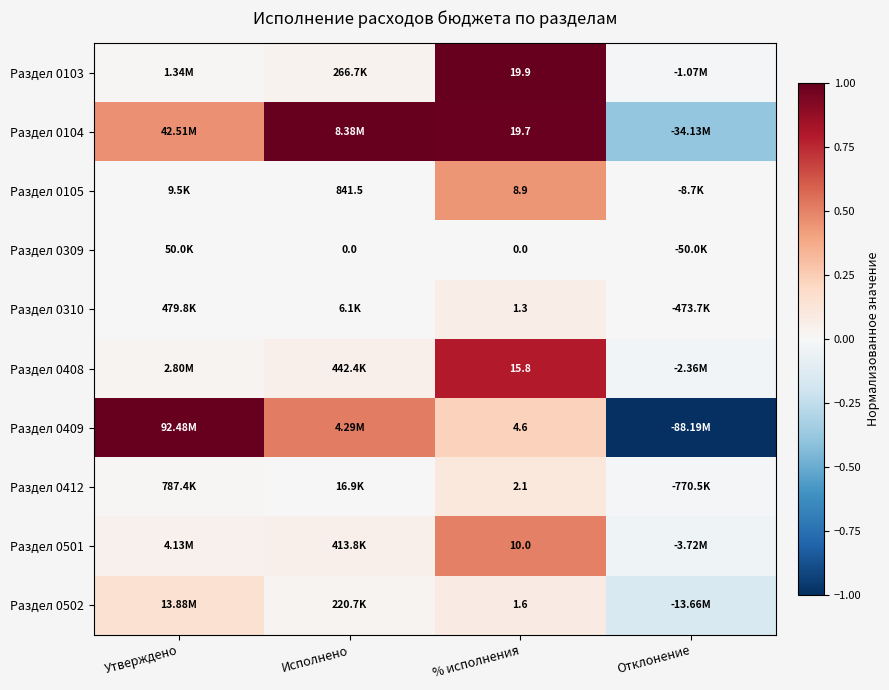

Where does the Раздел 0501 series first go above 0?

Утверждено